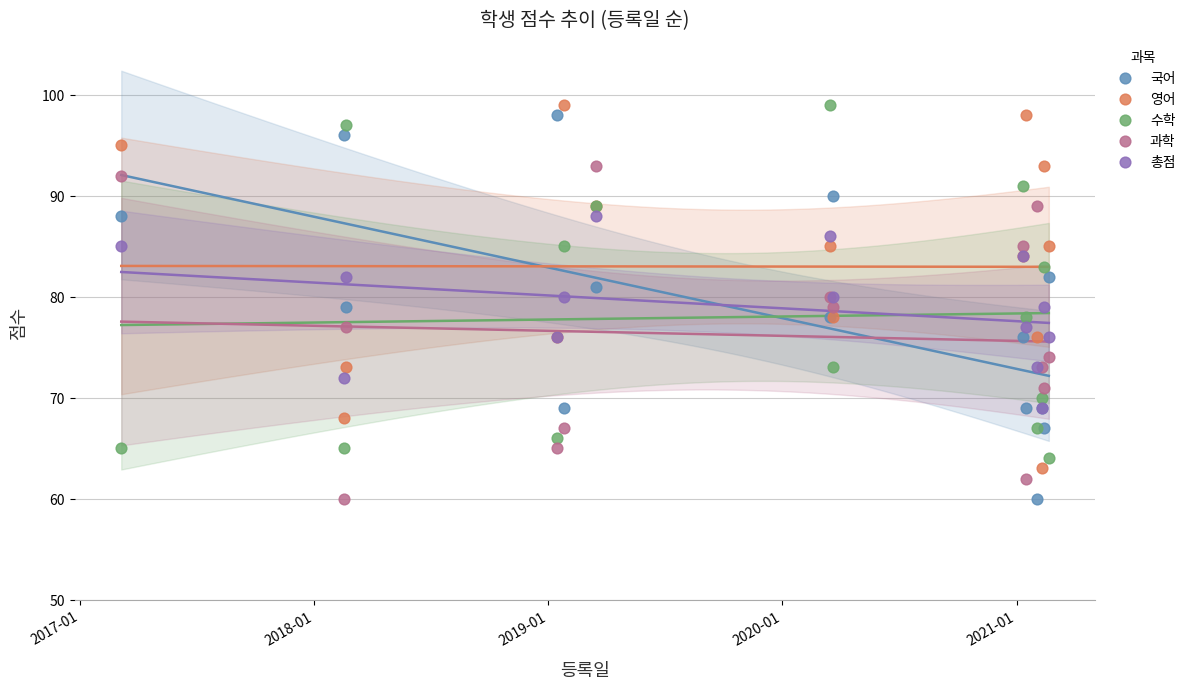

Which series has the widest spread of Y values?

국어